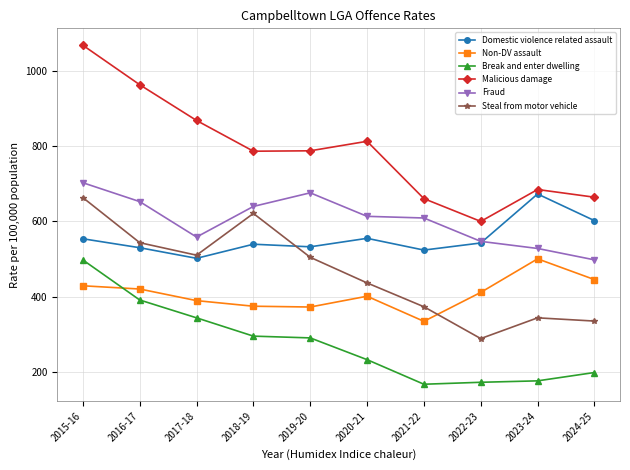

What is the label of the 9th point from the left?

2023-24